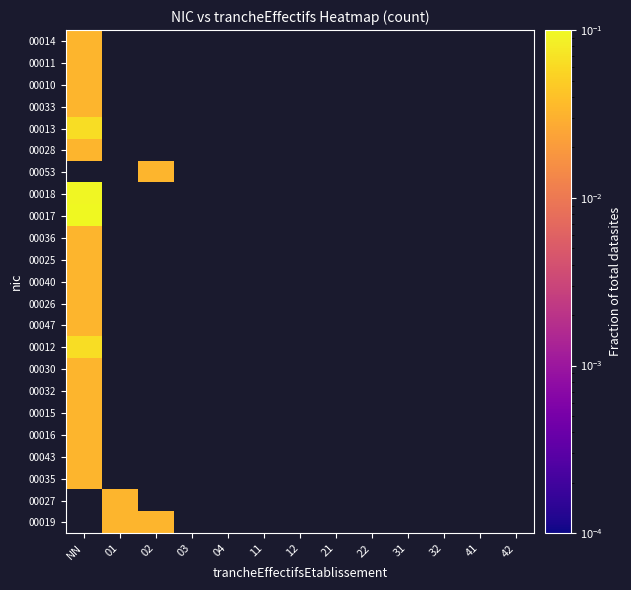

Is the value of 00047 at 03 greater than the value of 00032 at NN?

No